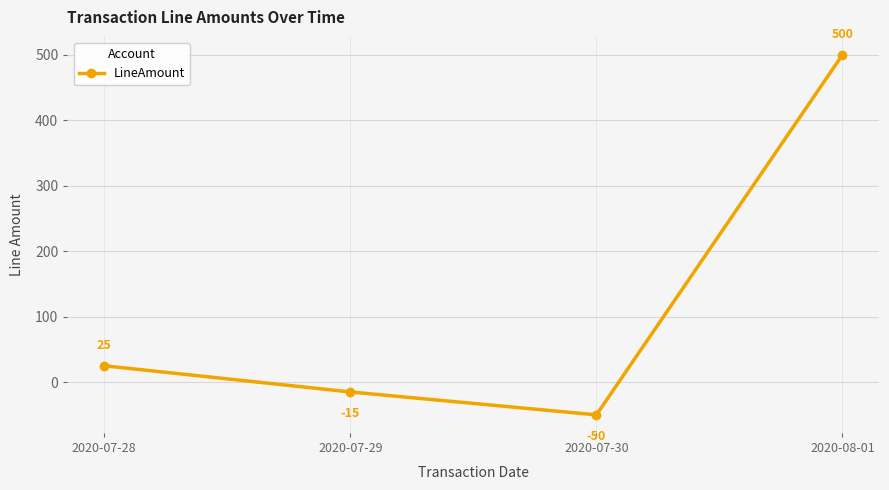

What is the difference between the maximum and second lowest values?

515